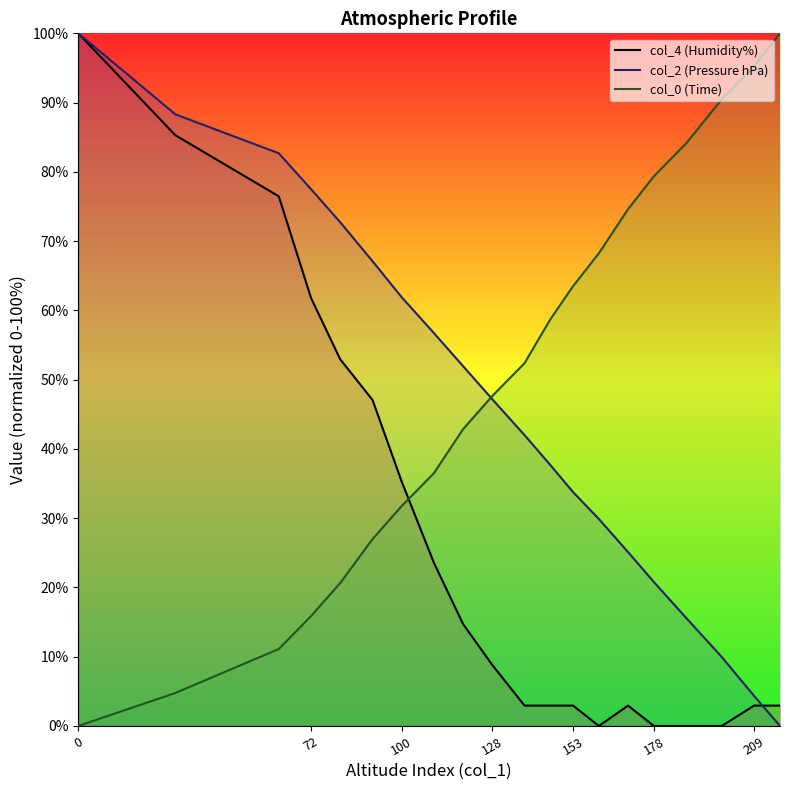

What are all the series names shown in the legend?

col_4 (Humidity%), col_2 (Pressure hPa), col_0 (Time)